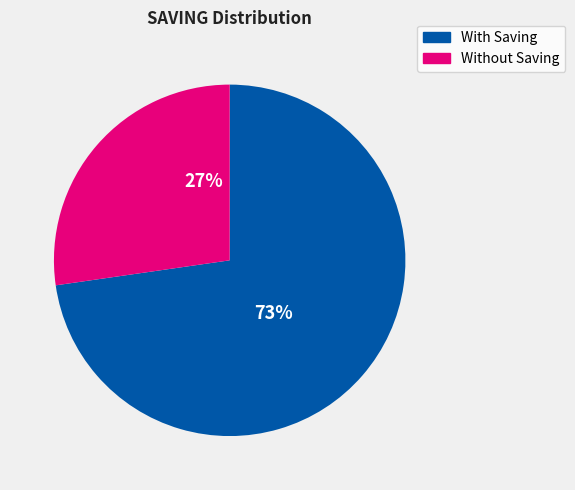

Does any single category account for the majority?

Yes